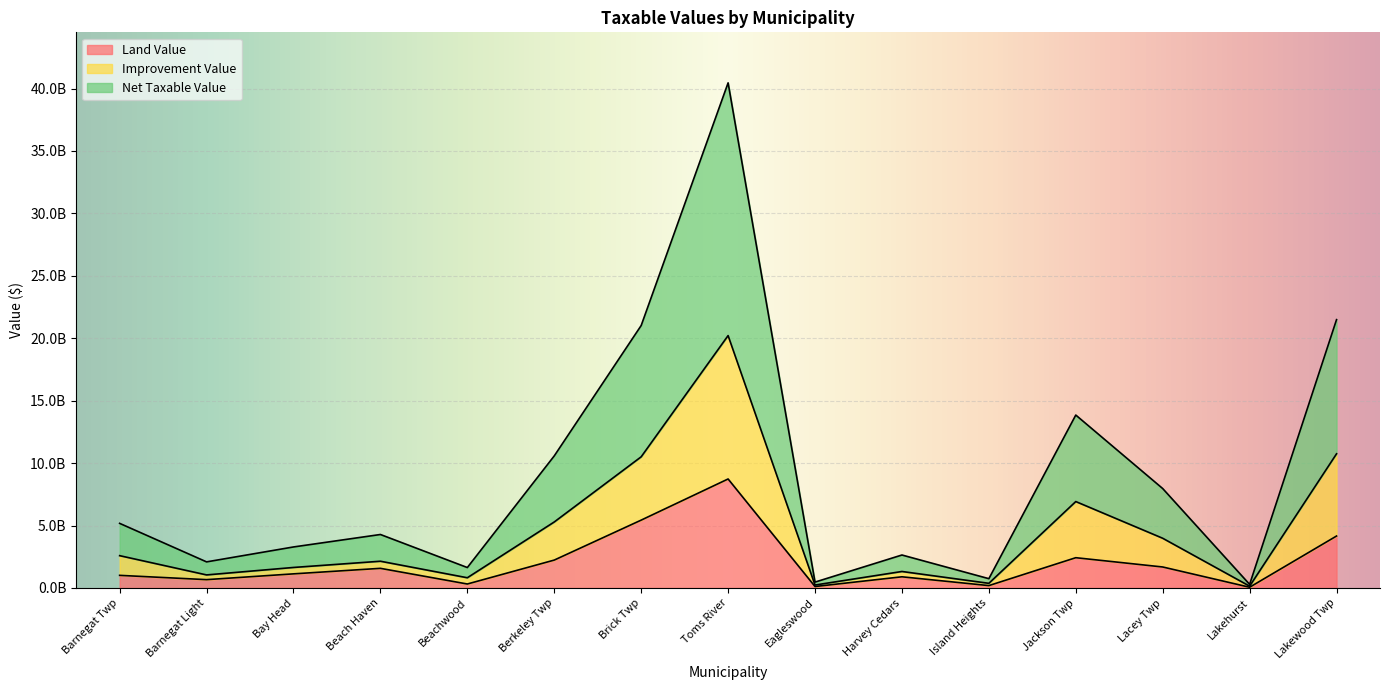

Rank the series by their maximum value, from lowest to highest.

Land Value, Improvement Value, Net Taxable Value